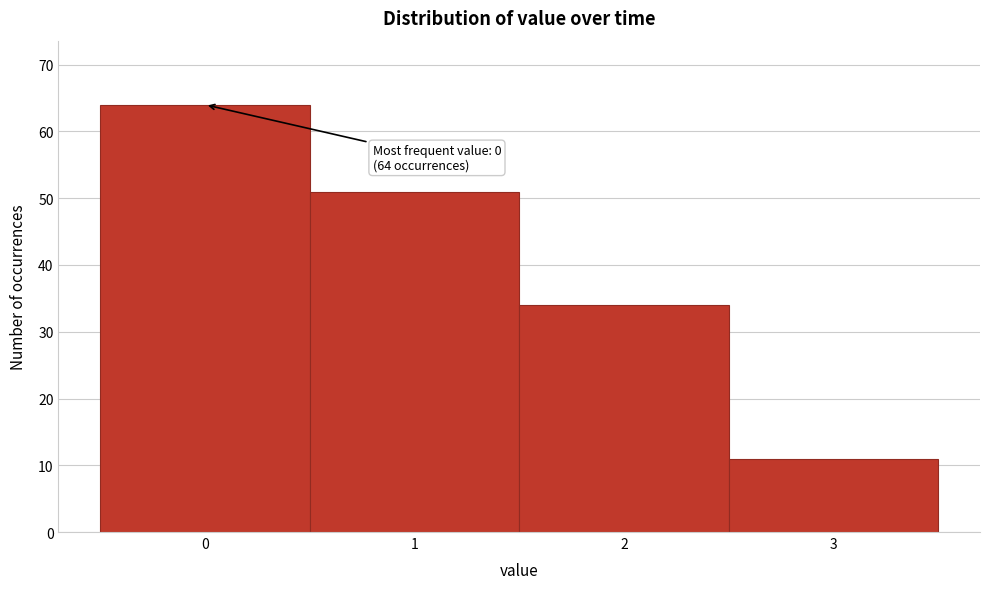

Which range on the x-axis has the tallest bar?

-0.5 to 0.5